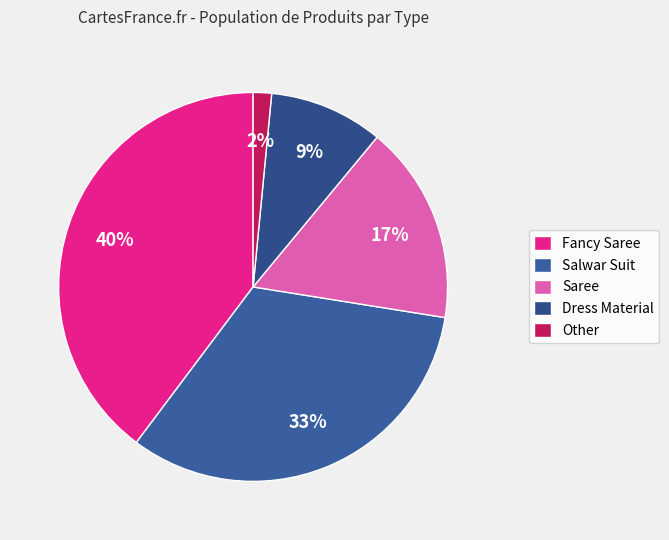

What percentage is NOT represented by Salwar Suit?

67.3%